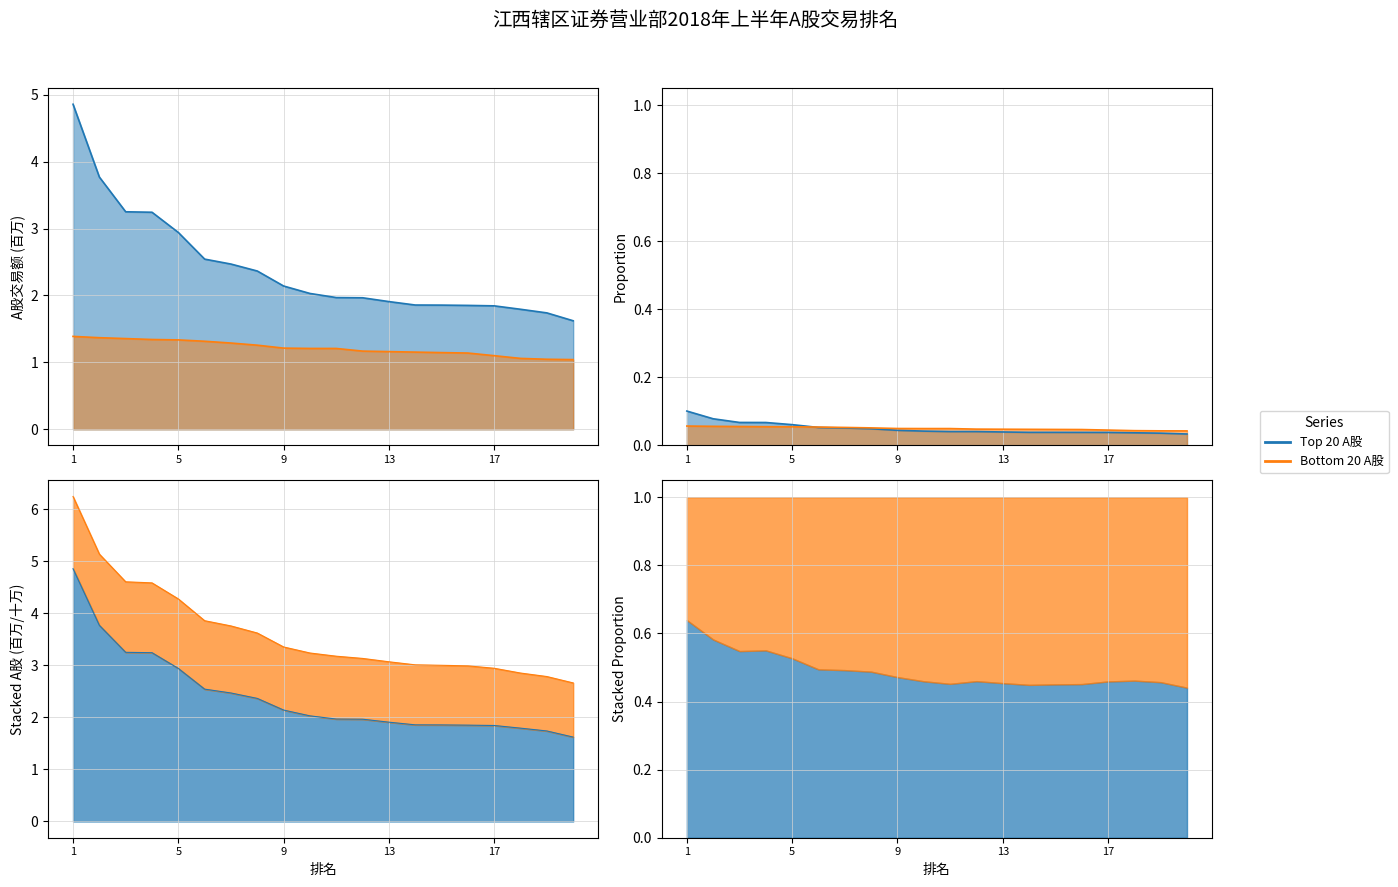

Count the number of categories in the chart.

20